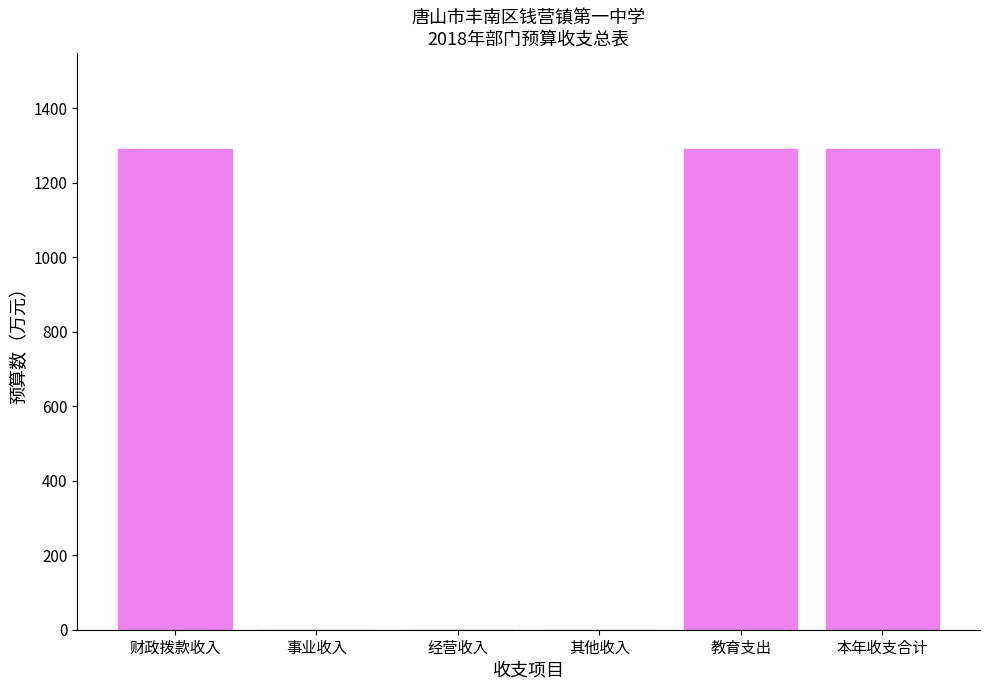

What is the maximum value shown in the chart?

1290.0